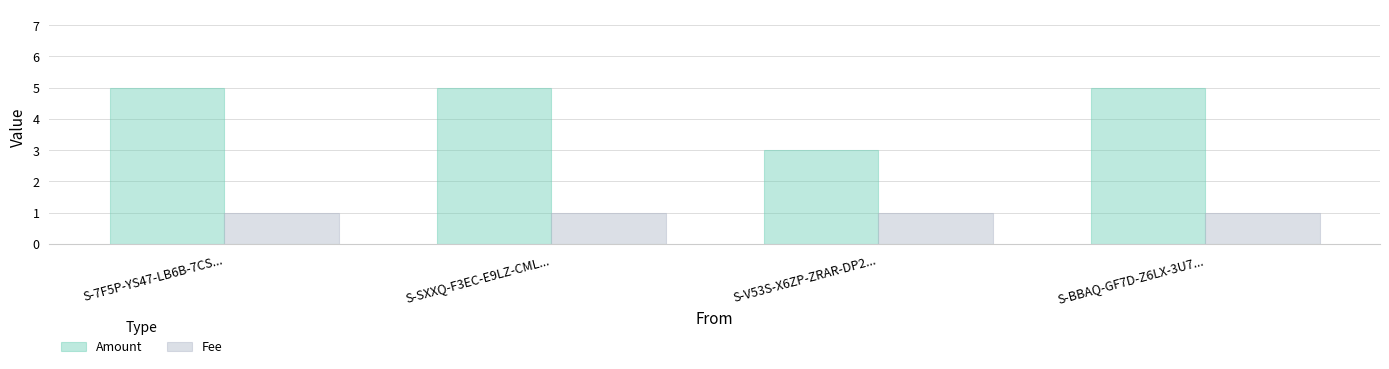

Rank the series at S-V53S-X6ZP-ZRAR-DP2... from lowest to highest value.

Fee, Amount